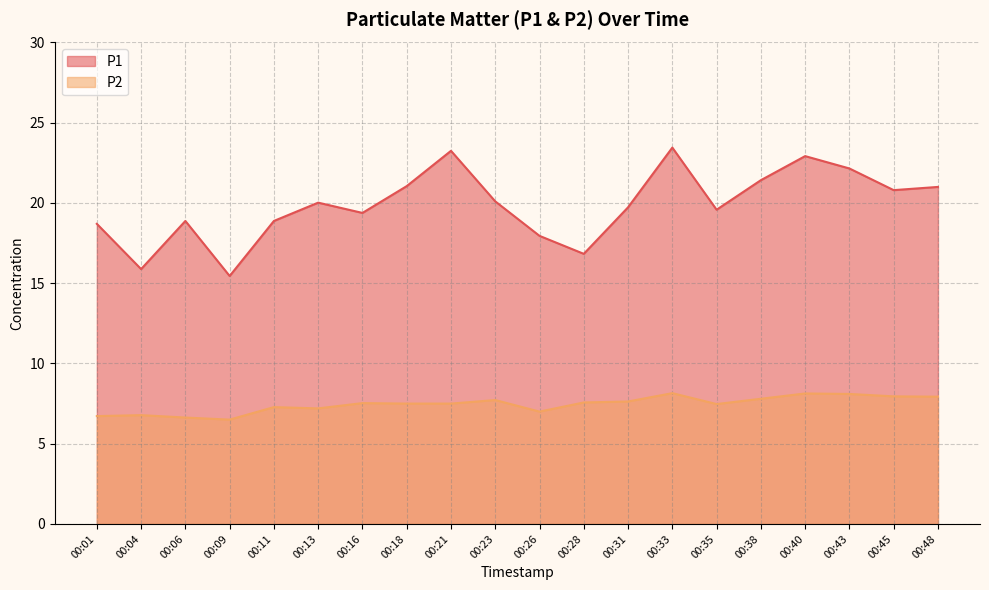

What is the sum of all P2 values?

149.1